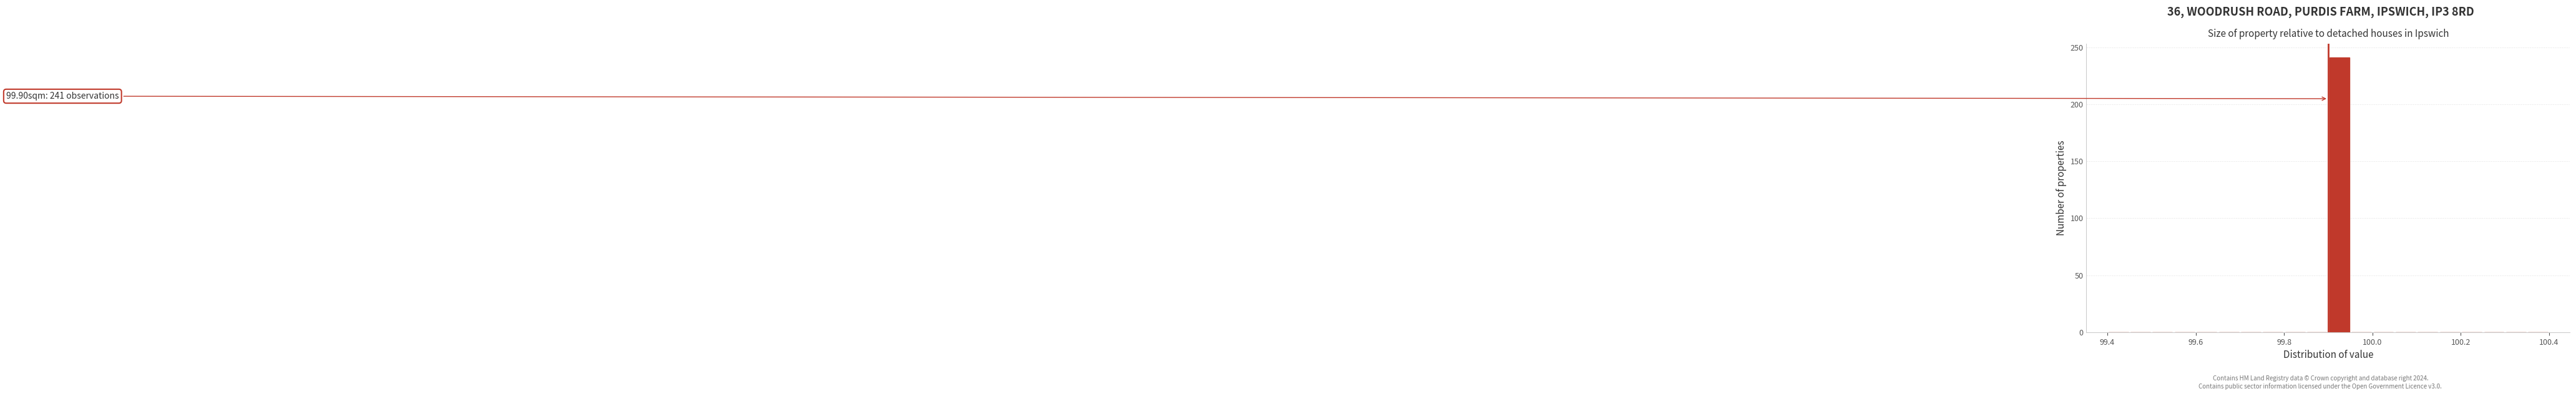

Around what value on the x-axis is the tallest bar? Give the approximate position of its centre, as read against the axis.

99.92